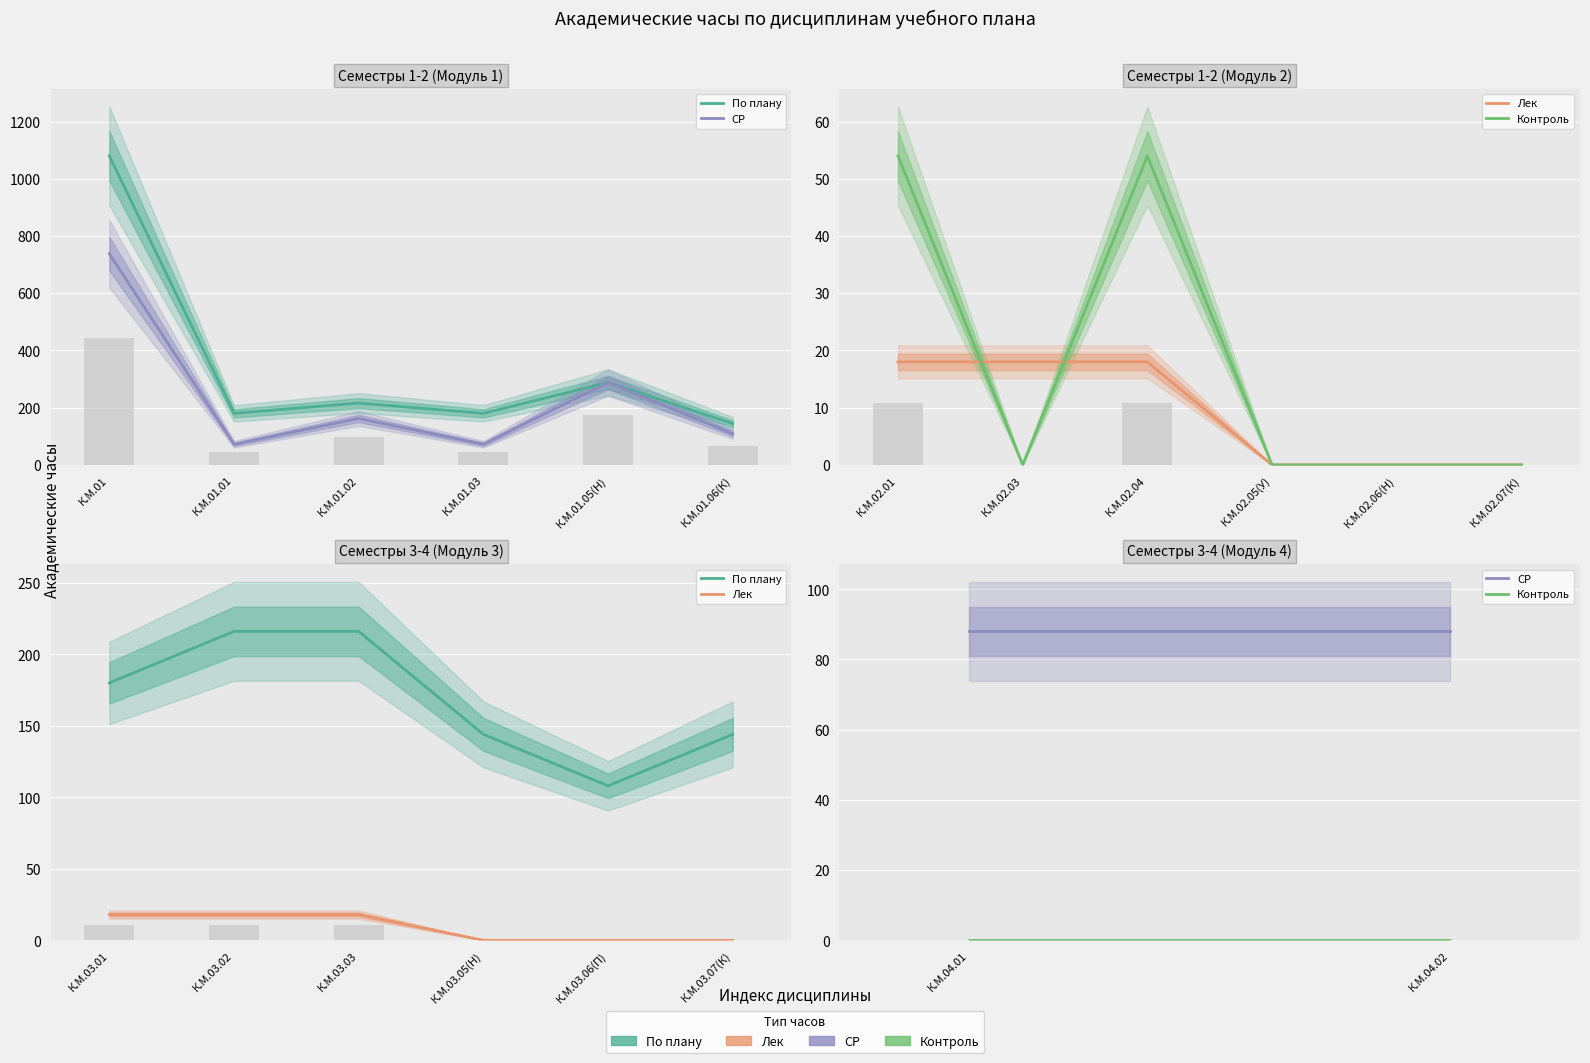

Is the value of Лек at К.М.02.03 greater than the value of По плану at К.М.02.05(У)?

No